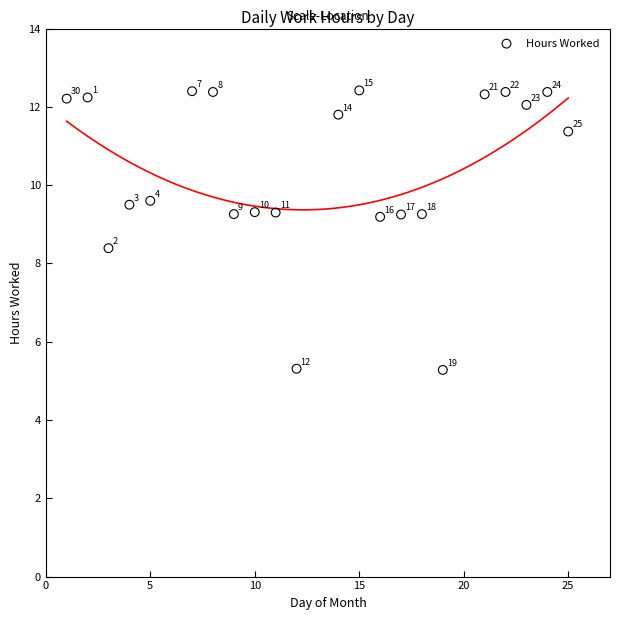

What is the range of Y values (max minus min)?

7.1